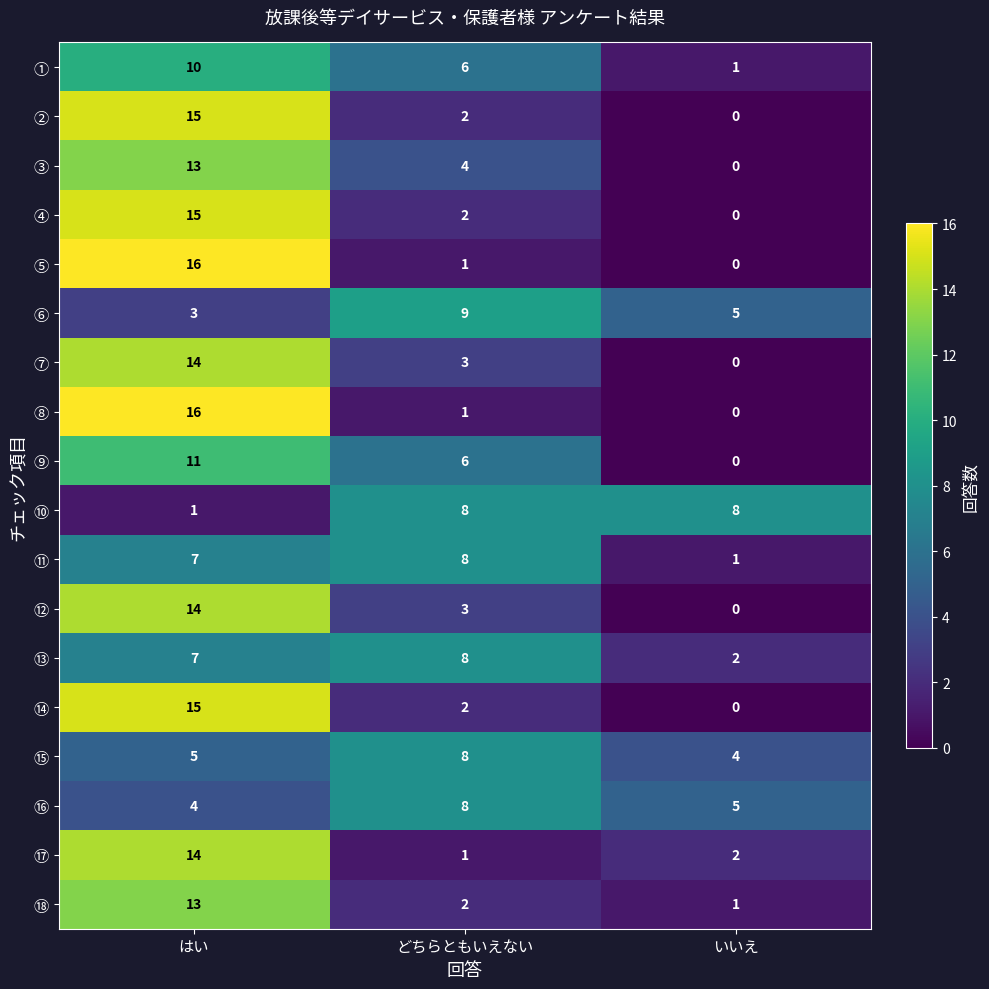

Rank the categories by ① value from highest to lowest.

はい, どちらともいえない, いいえ